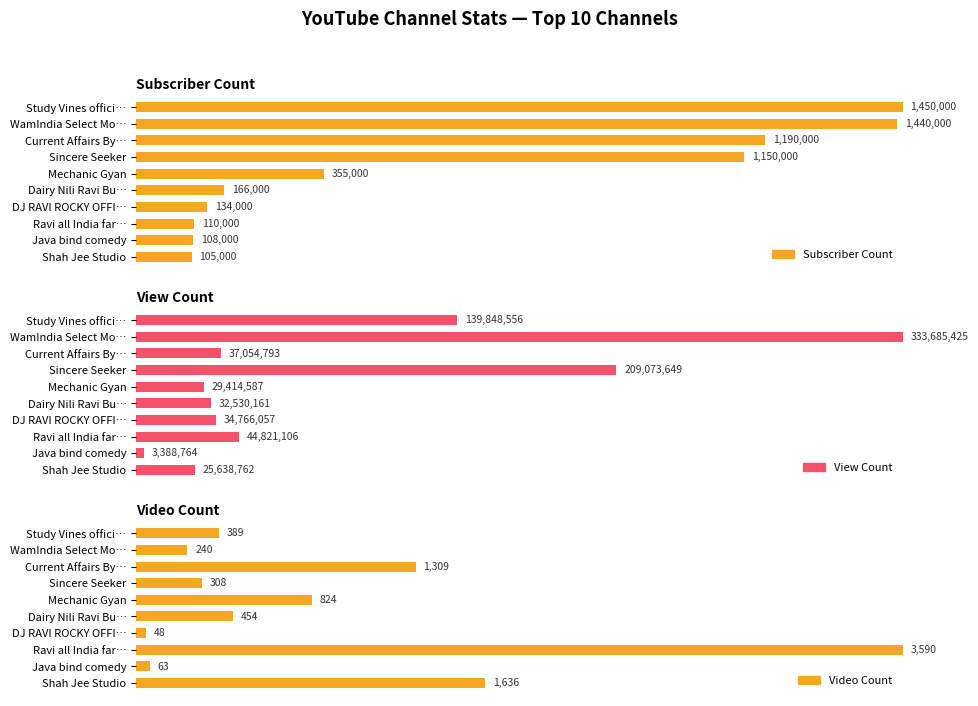

How many groups of bars are there?

10